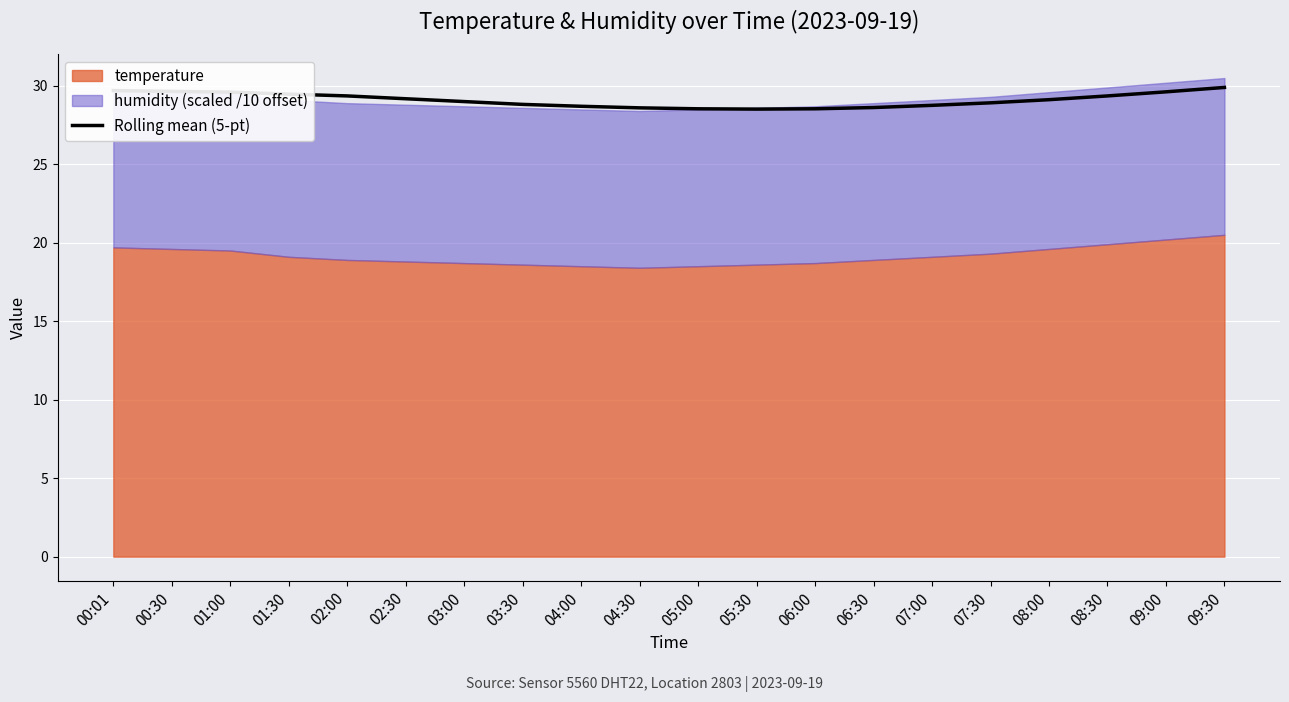

At which category does the chart reach its minimum across all series?

05:30